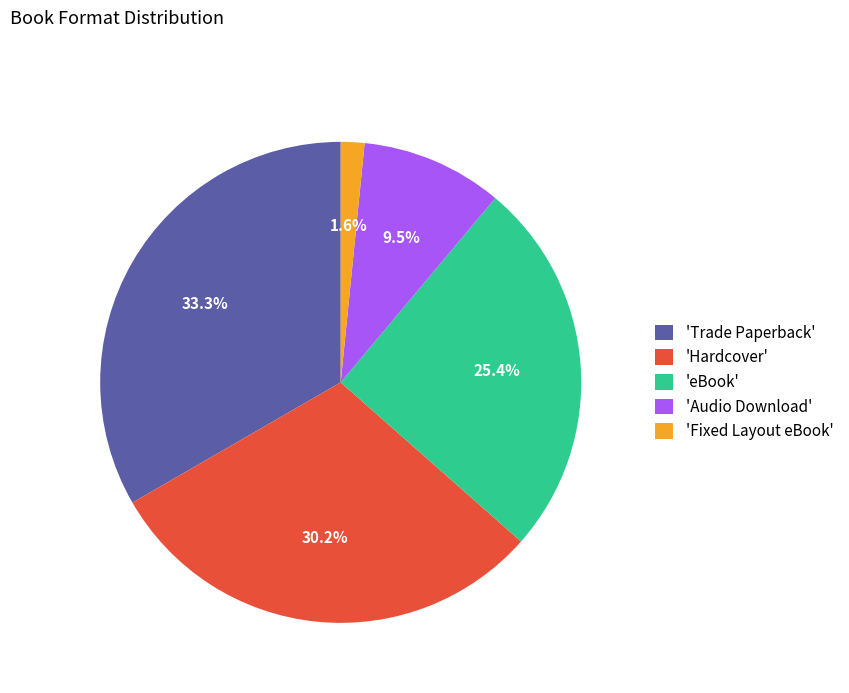

How many slices are in this pie chart?

5